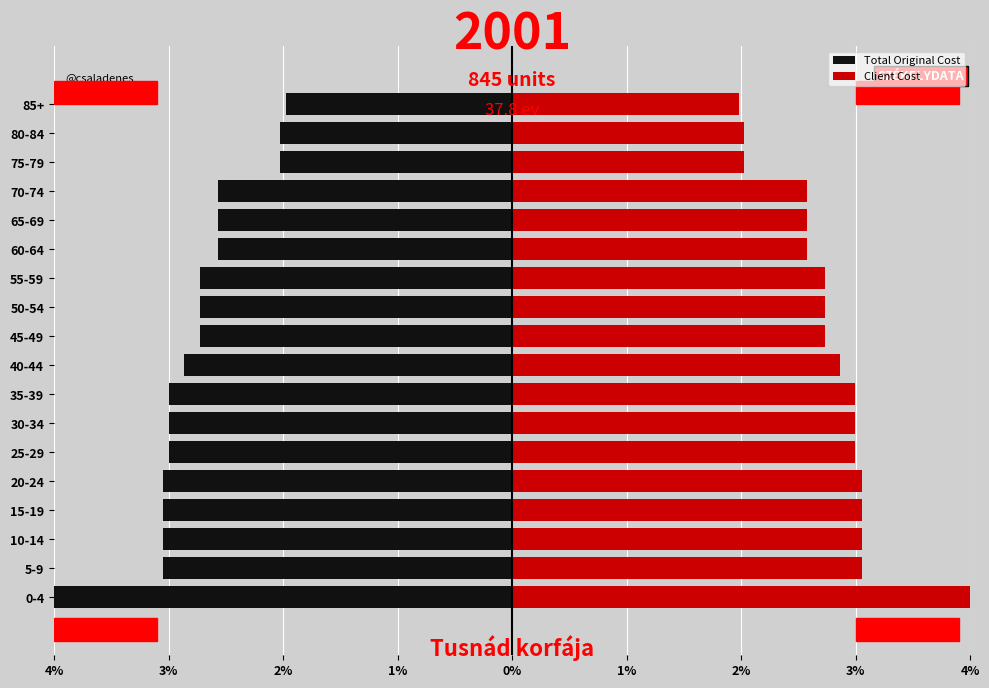

What is the sum of the Client Cost values at 85+ and 50-54?

4.7